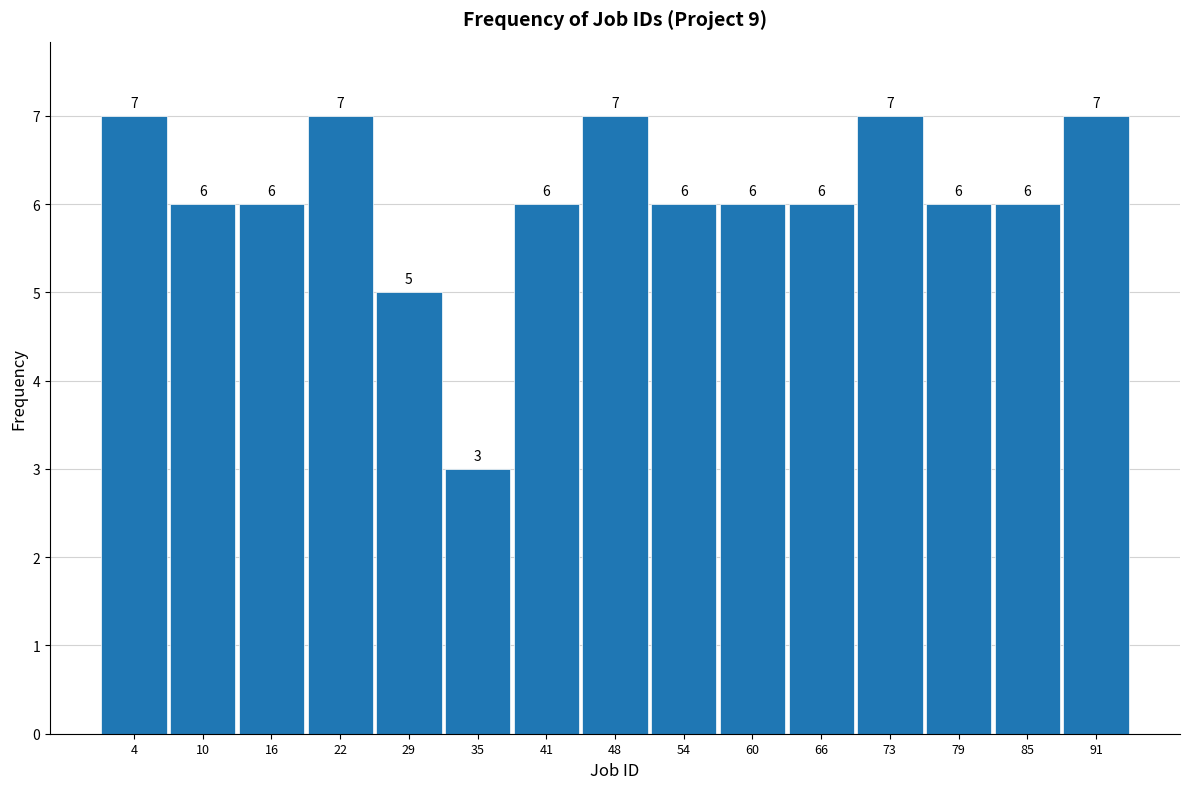

Reading left to right, transcribe this chart: for each bar, give the range it covers on the x-axis and its height. The bar edges are not printed on the chart, so give them approximately, as read against the axis.

1 to 7: 7
7 to 14: 6
14 to 20: 6
20 to 26: 7
26 to 32: 5
32 to 39: 3
39 to 45: 6
45 to 51: 7
51 to 57: 6
57 to 64: 6
64 to 70: 6
70 to 76: 7
76 to 82: 6
82 to 89: 6
89 to 95: 7